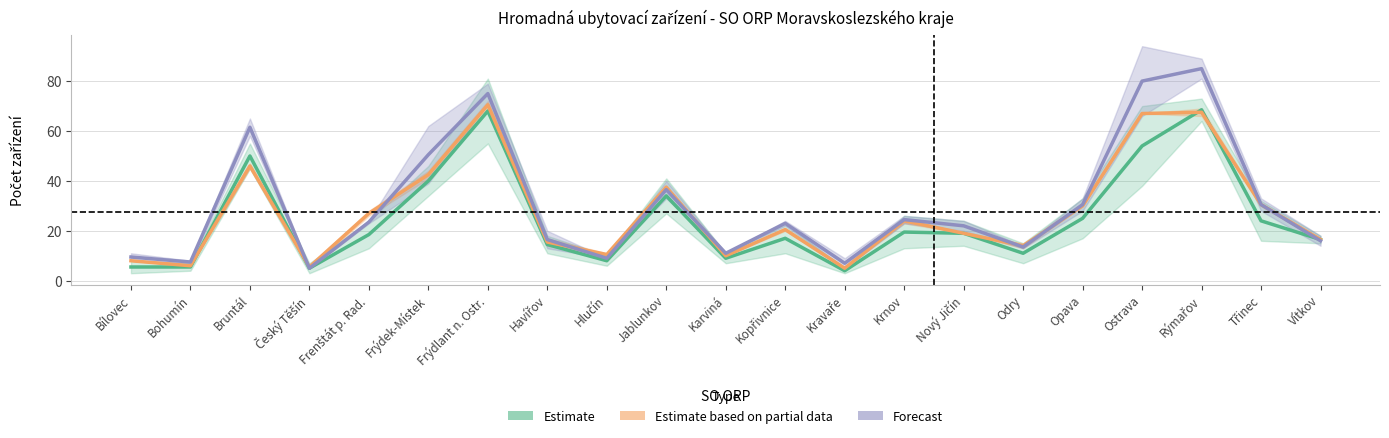

Which series ends up on top after the final intersection of Forecast and Estimate?

Estimate